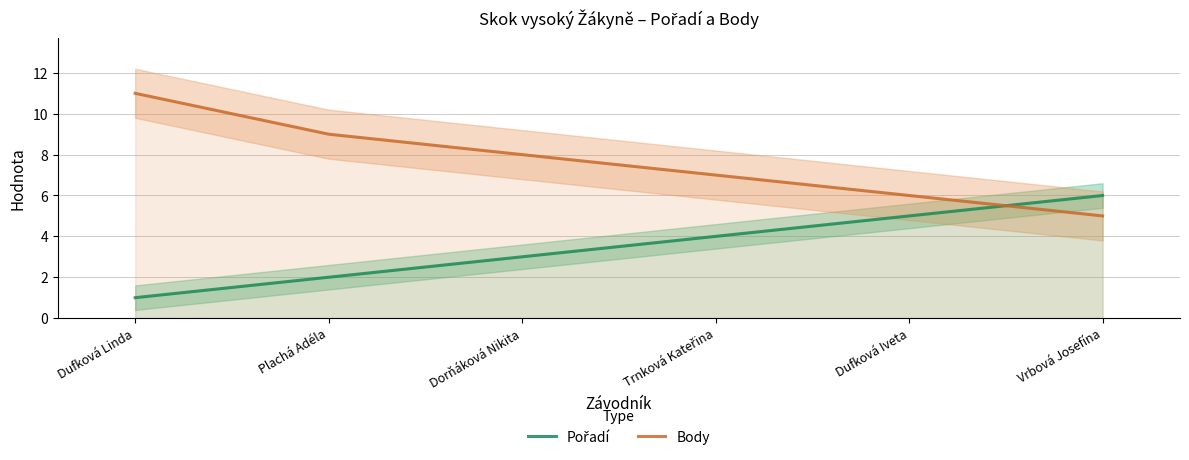

Which series has the largest range (max minus min)?

Body